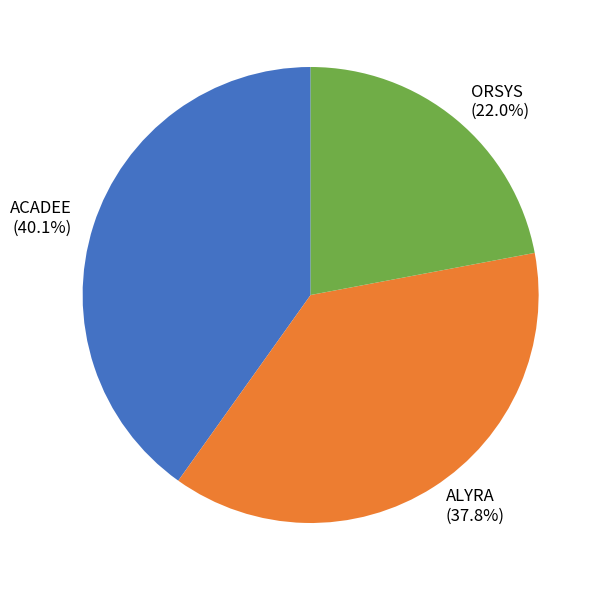

To the nearest percent, what portion does ORSYS represent?

22%